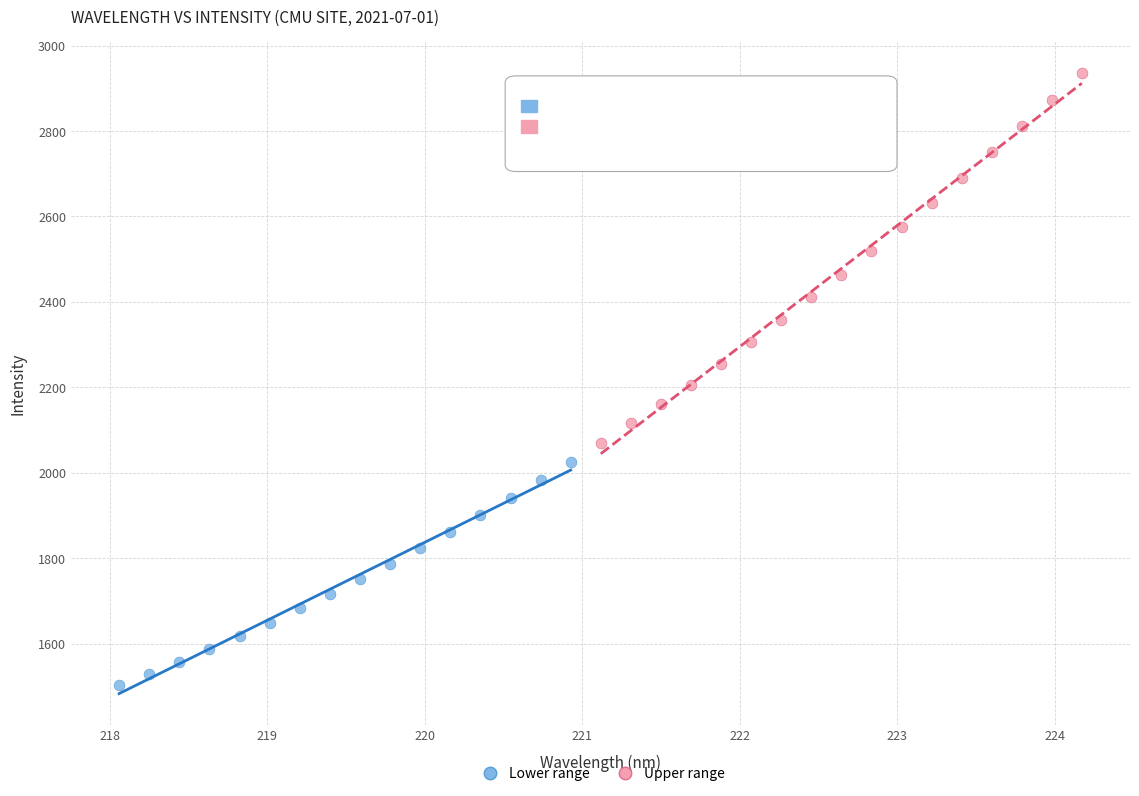

Which series reaches the maximum Y coordinate?

Upper range